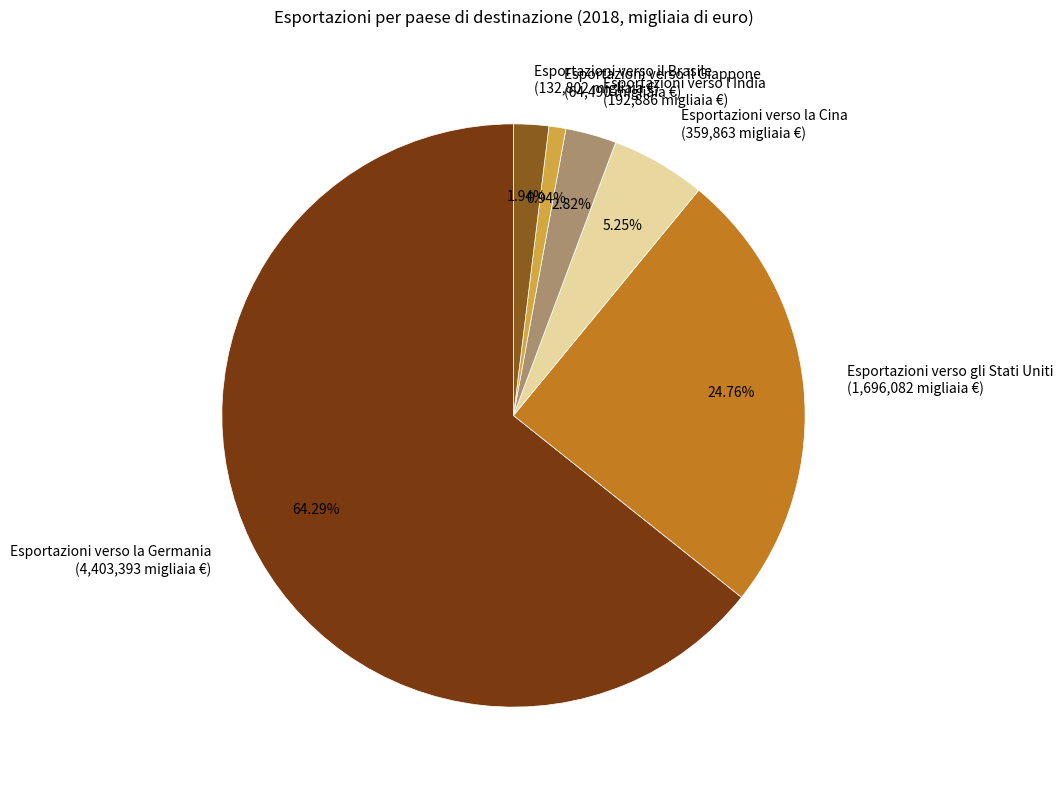

To the nearest percent, what percentage of the pie is Esportazioni verso il Giappone?

1%